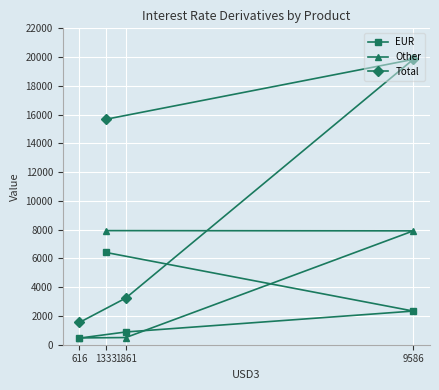

What is the sum of all EUR values?

10100